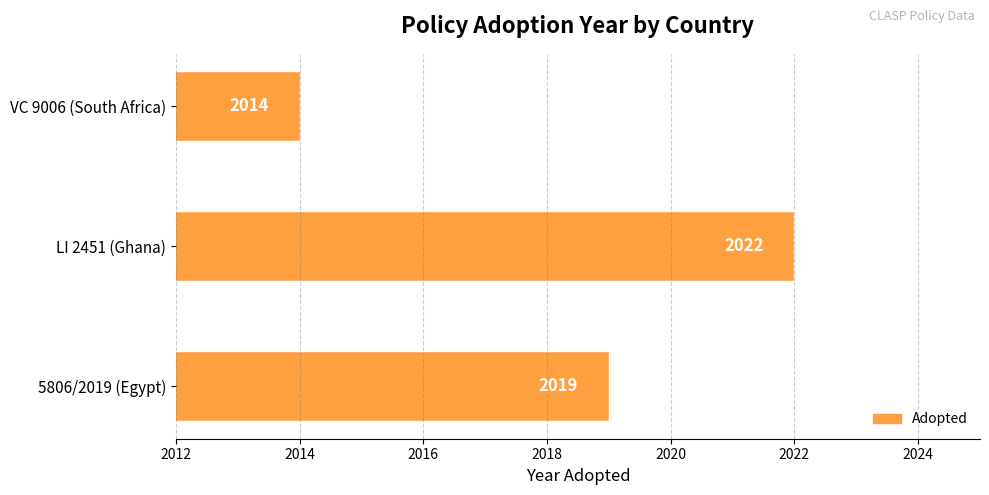

Rank the categories by value from lowest to highest.

VC 9006 (South Africa), 5806/2019 (Egypt), LI 2451 (Ghana)